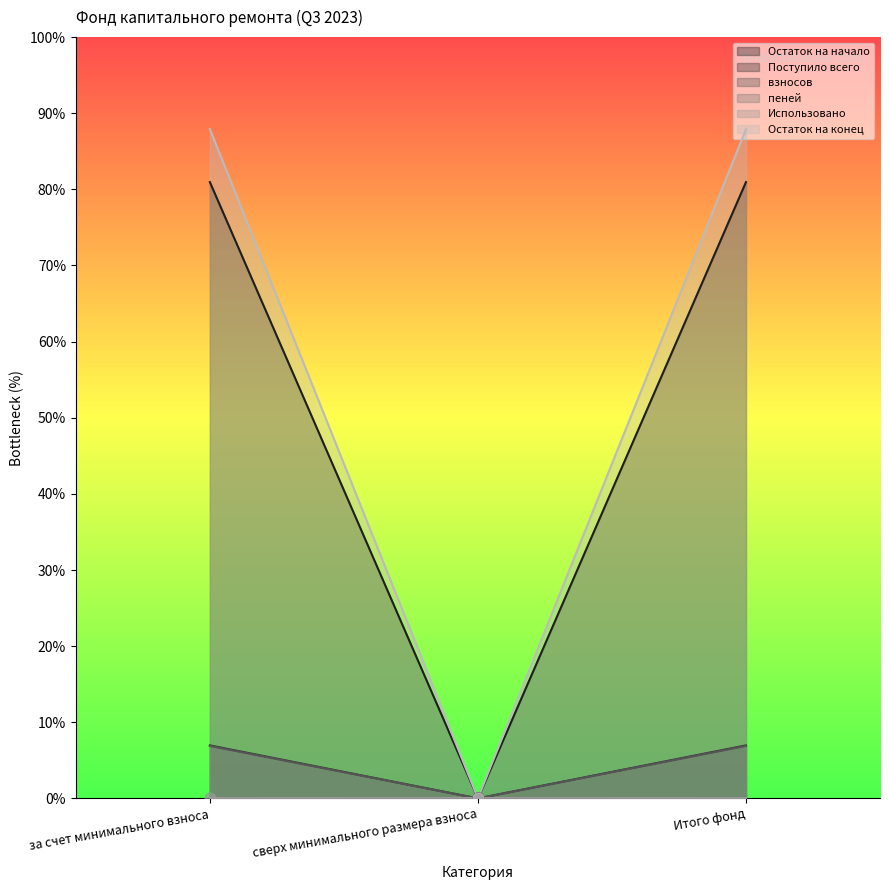

Which series has the largest total across all categories?

пеней